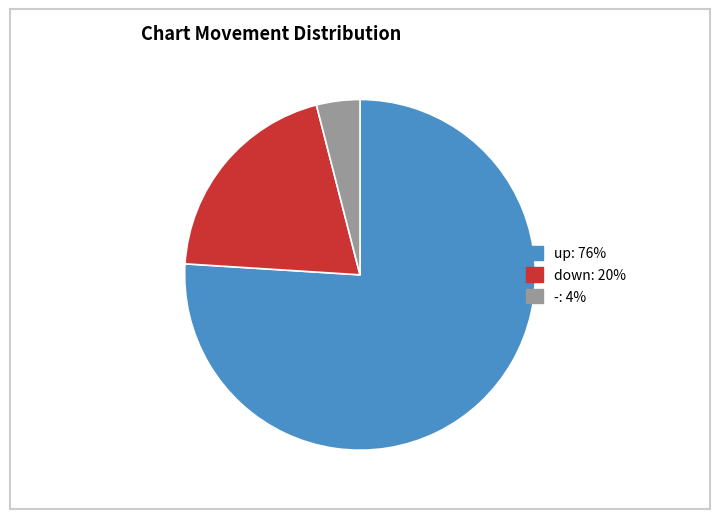

Which slice represents more than half of the pie?

up